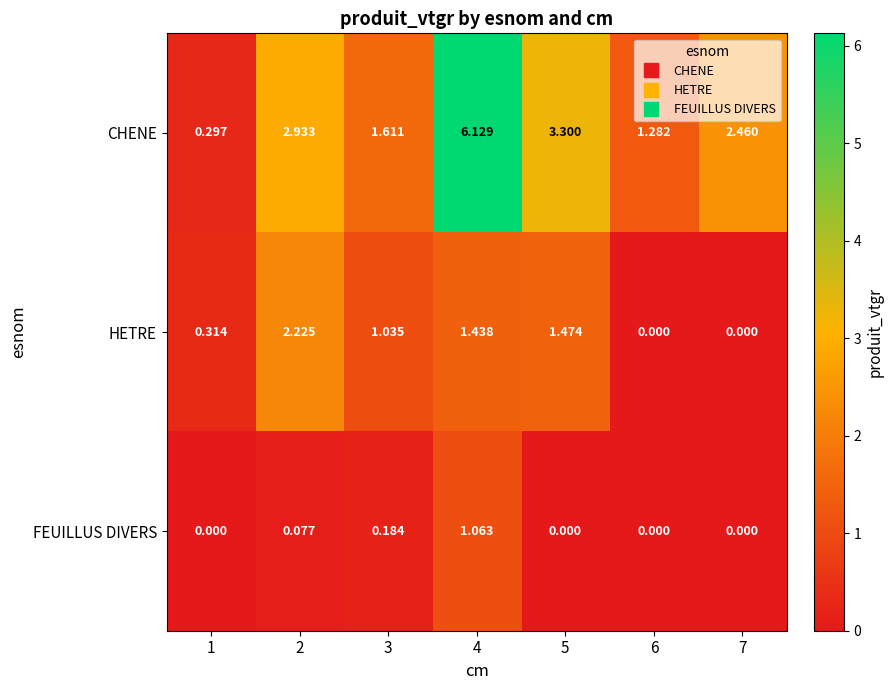

Which series has the largest total across all categories?

CHENE